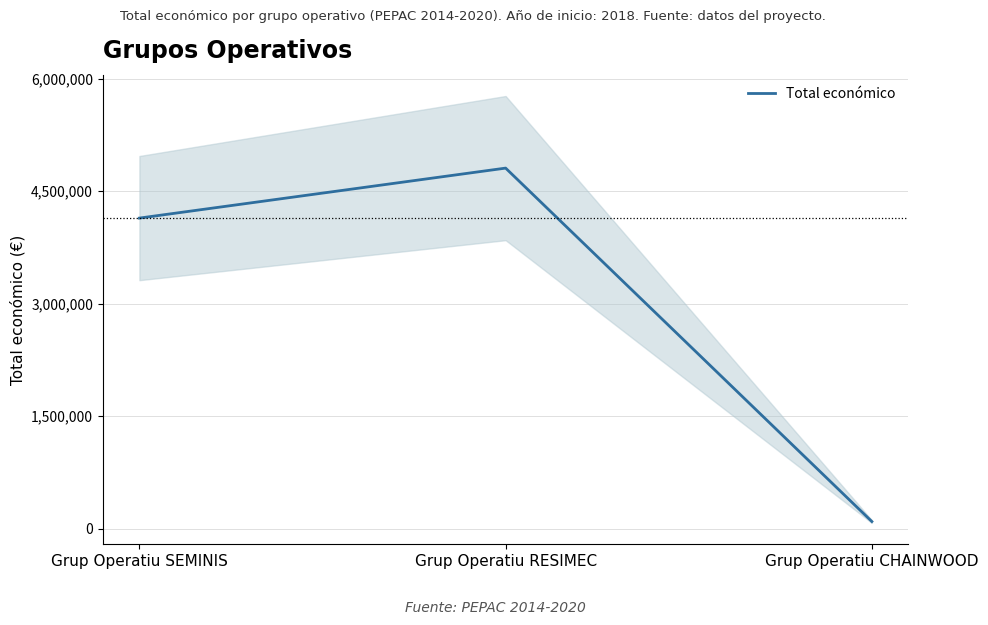

List the labels in order of value, smallest first.

Grup Operatiu CHAINWOOD, Grup Operatiu SEMINIS, Grup Operatiu RESIMEC